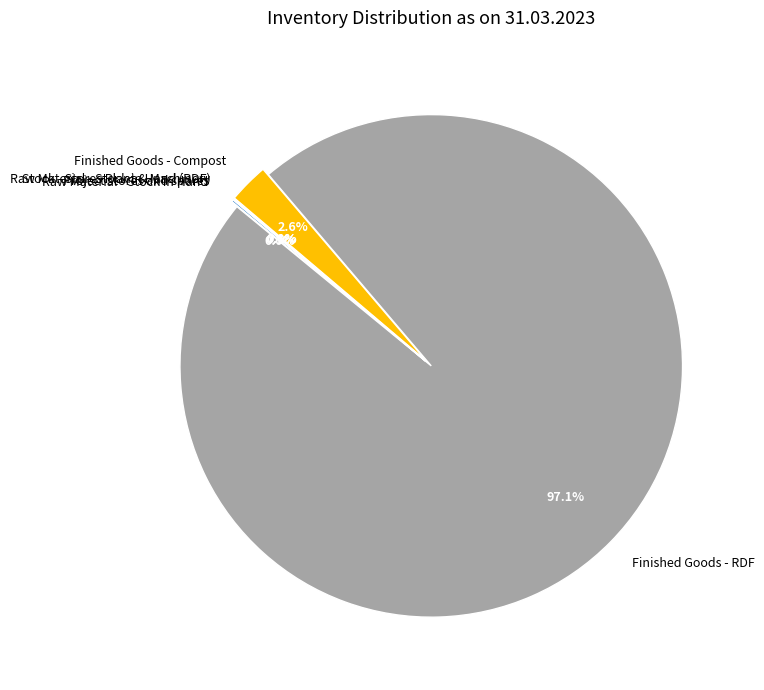

Which category has the biggest portion of the pie?

Finished Goods - RDF